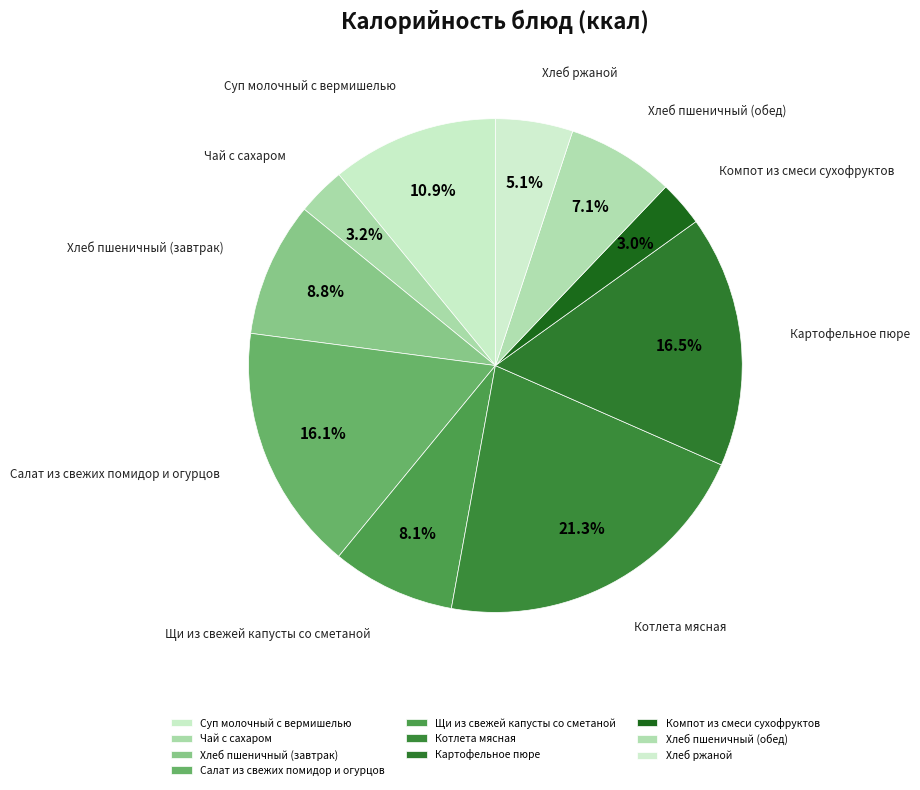

To the nearest percent, what percentage of the pie is Щи из свежей капусты со сметаной?

8%